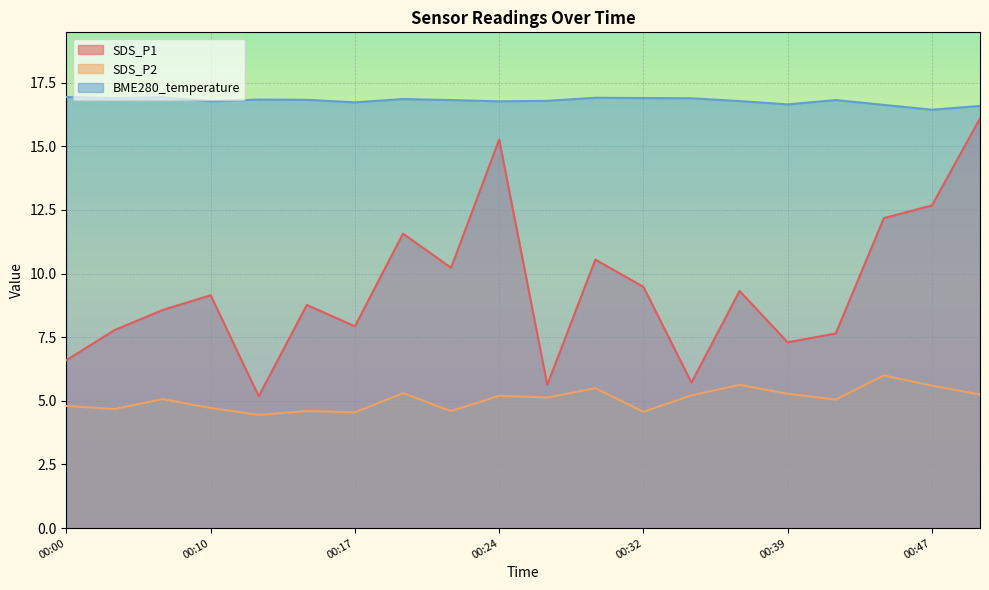

How many lines are shown in the chart?

3